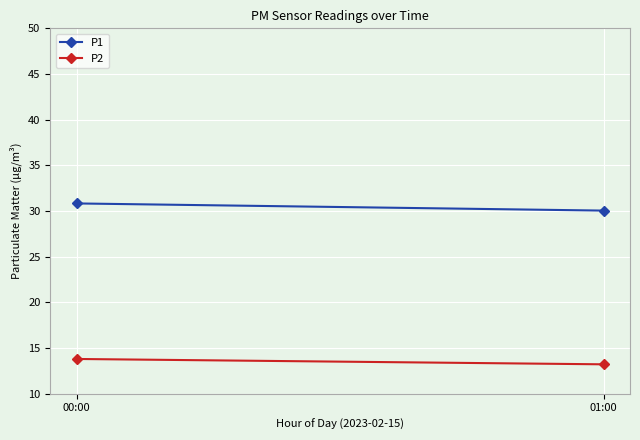

At how many categories does at least one series exceed 22?

2